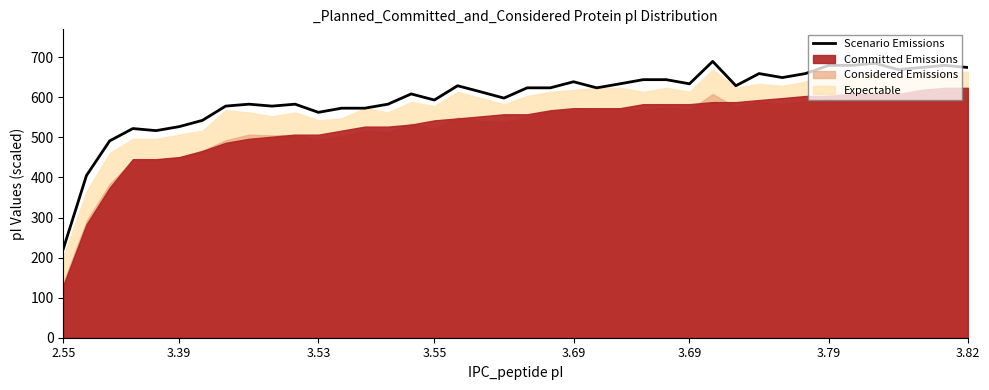

What value does the data have at 2.55?

221.6